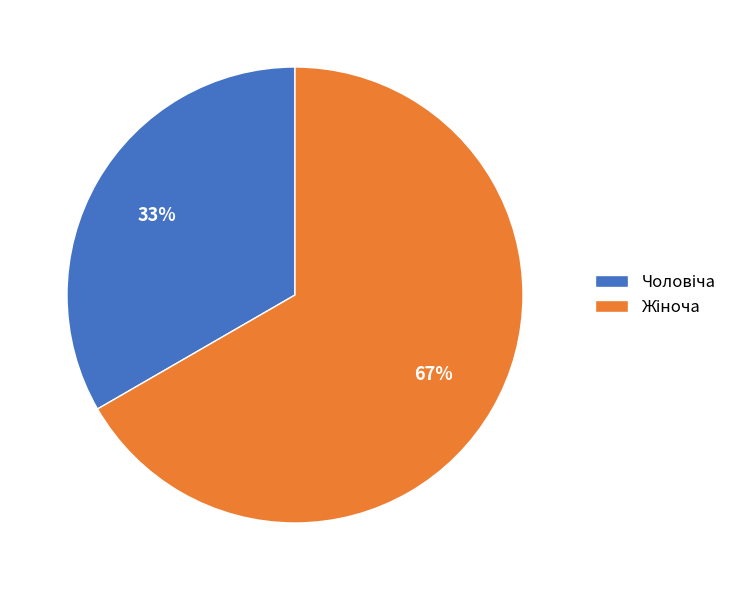

Does any single category account for the majority?

Yes